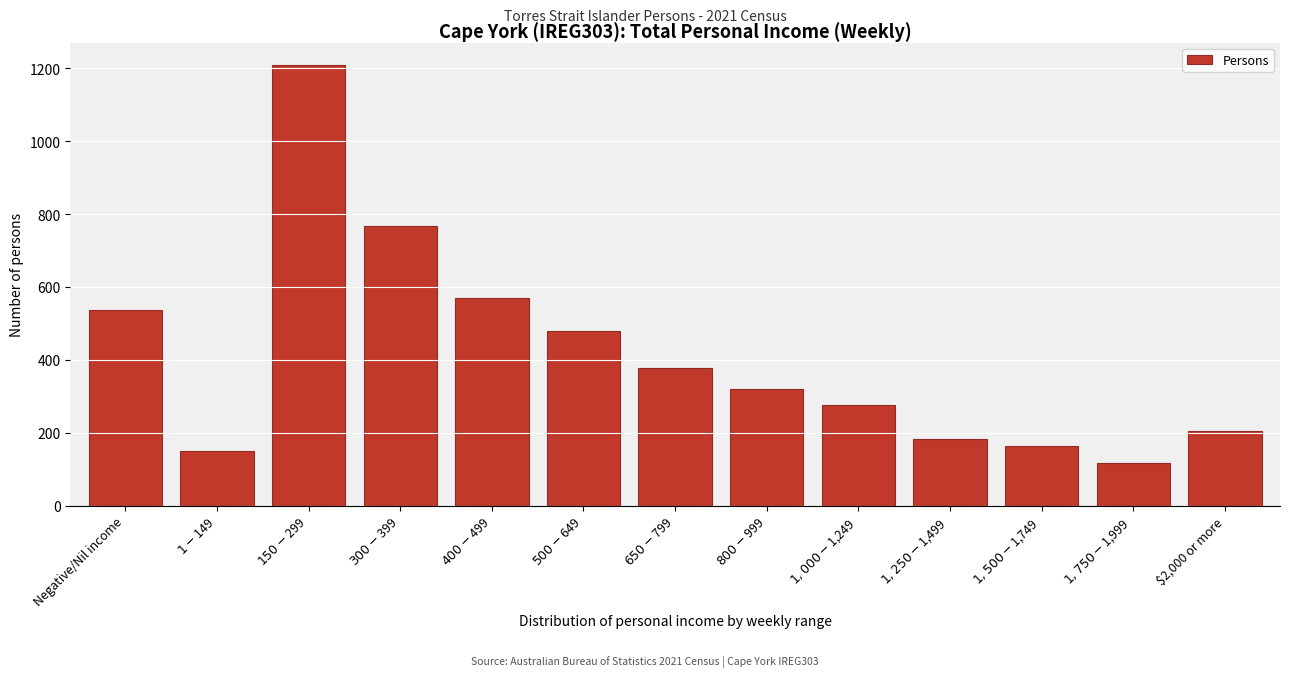

Reading right to left, transcribe all the data shown in this chart.

206	116	165	182	276	319	379	479	569	766	1210	151	537